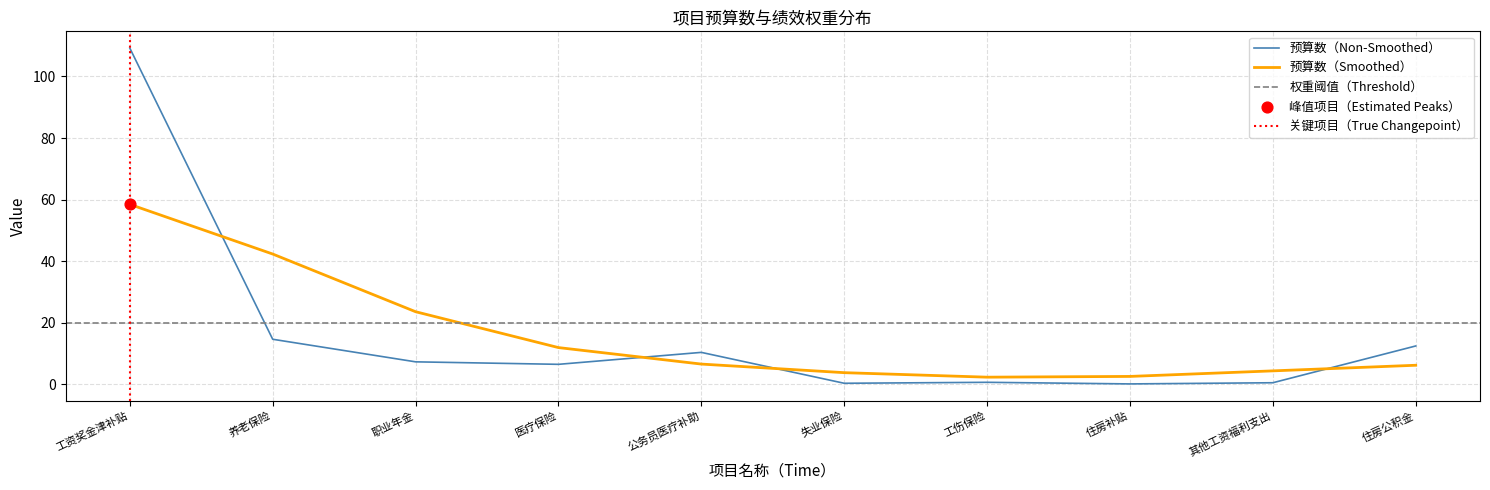

What is the change in value from 工资奖金津补贴 to 其他工资福利支出?

-108.7